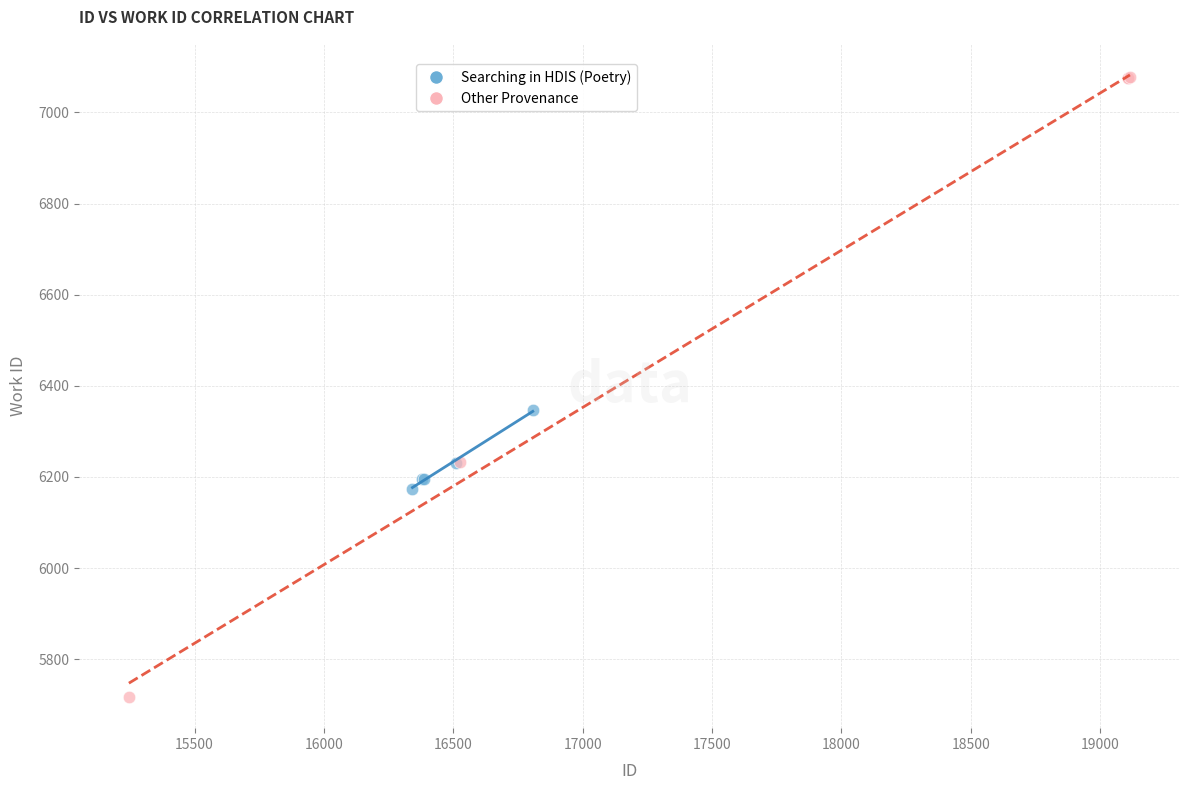

Which series has the largest Y range (max minus min)?

Other Provenance